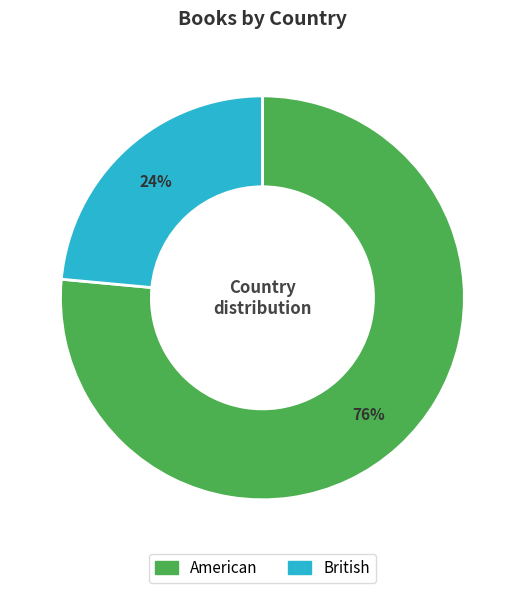

Between British and American, which is larger?

American